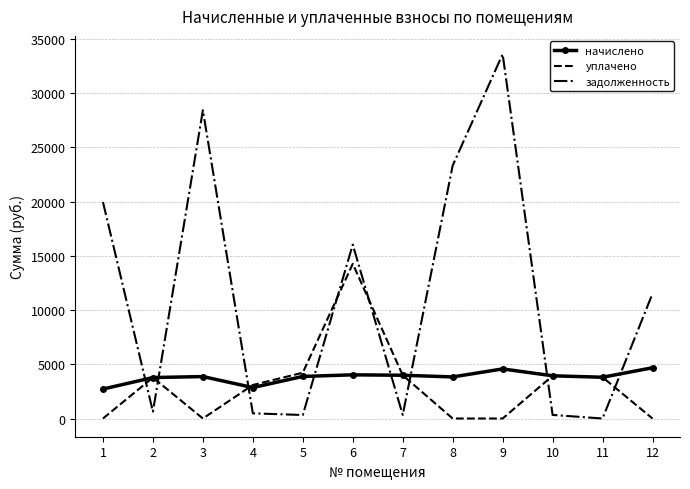

True or false: уплачено and задолженность cross at least once.

True